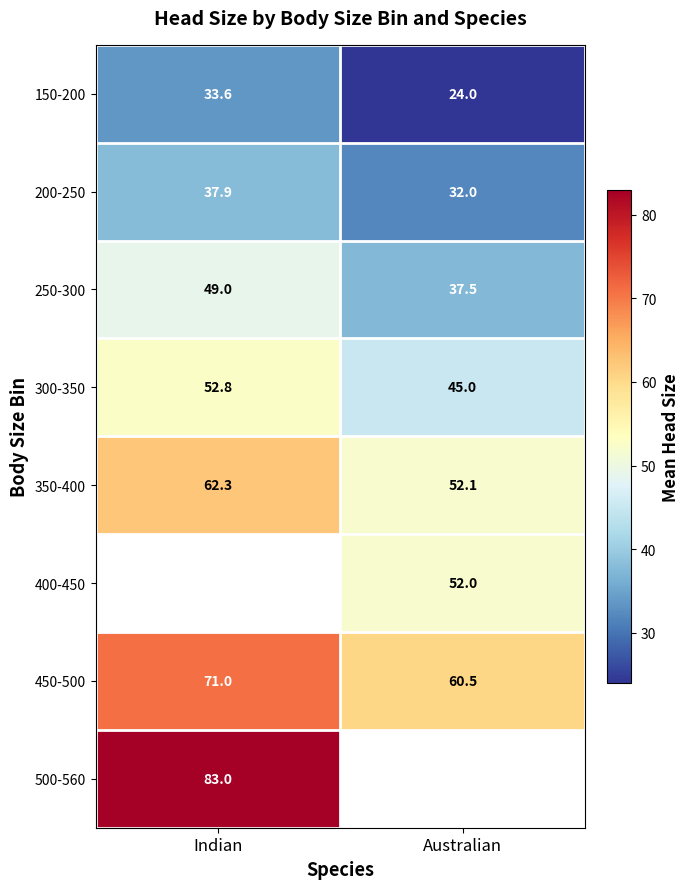

How many 200-250 values are between 32 and 37?

1